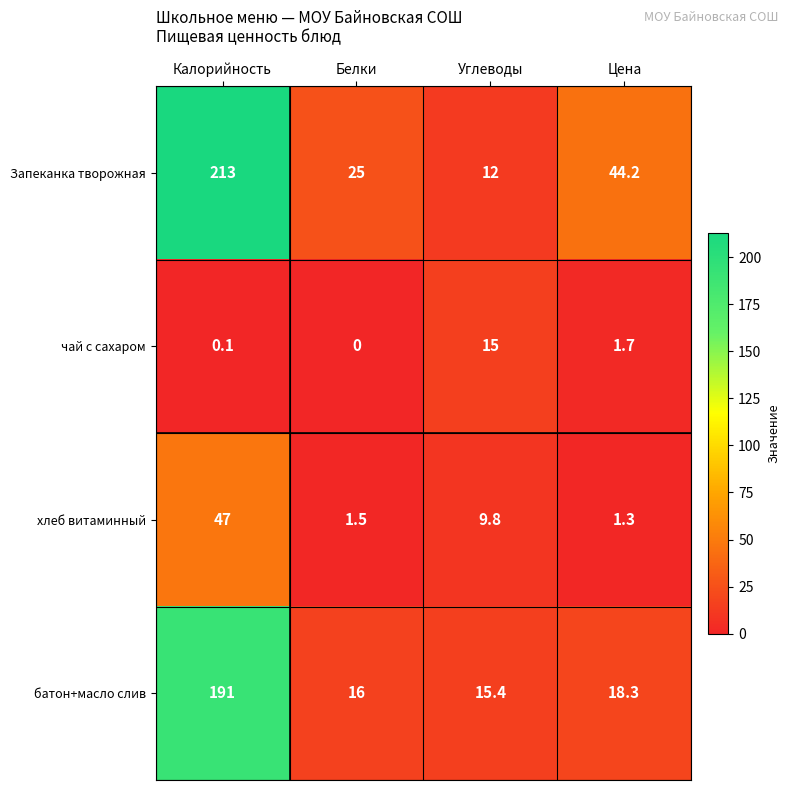

Where does the чай с сахаром series first go above 1?

Углеводы